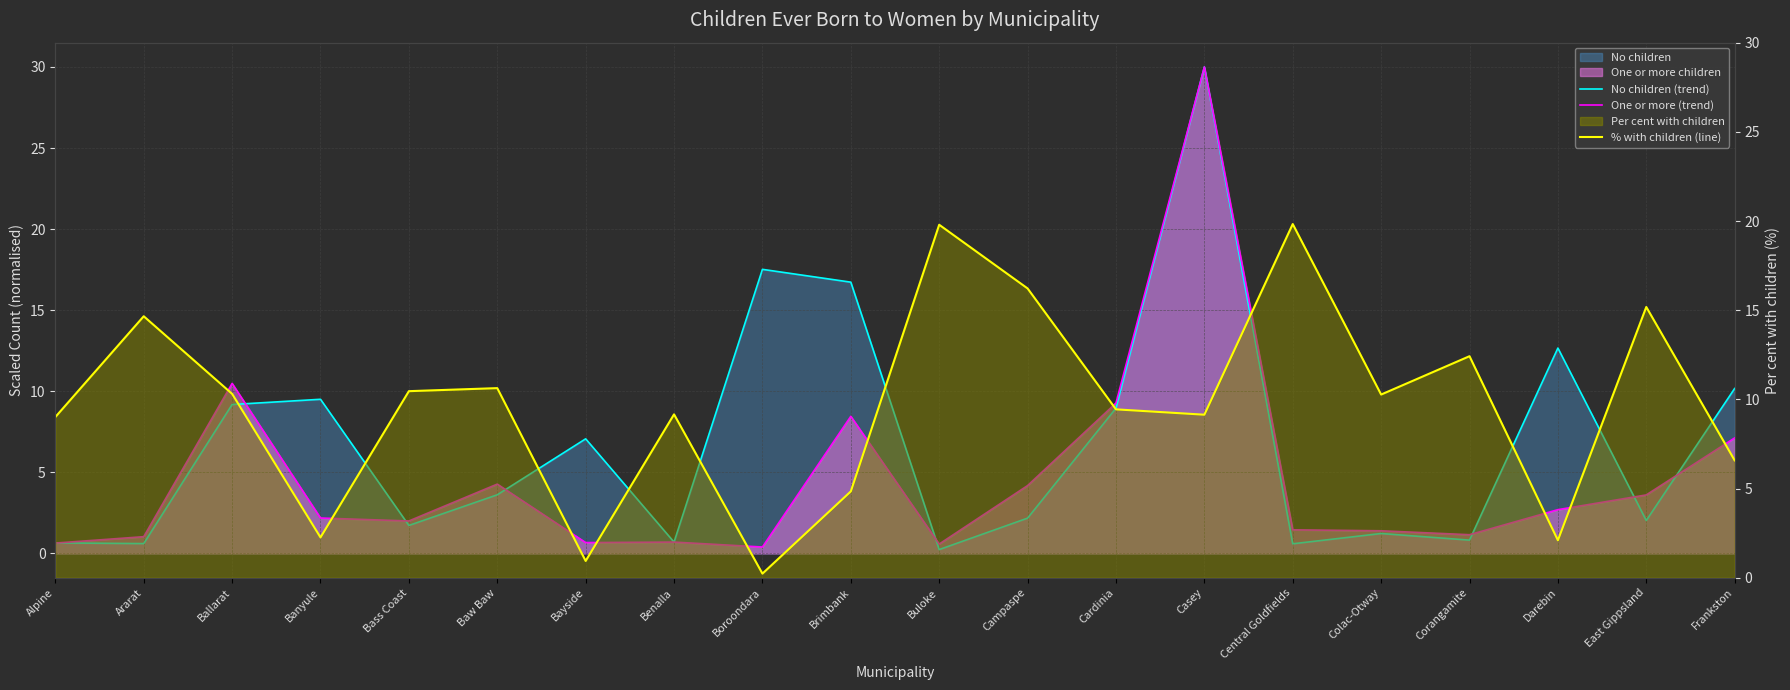

What is the difference between the second highest and minimum values in the No children (trend) series?

17.3